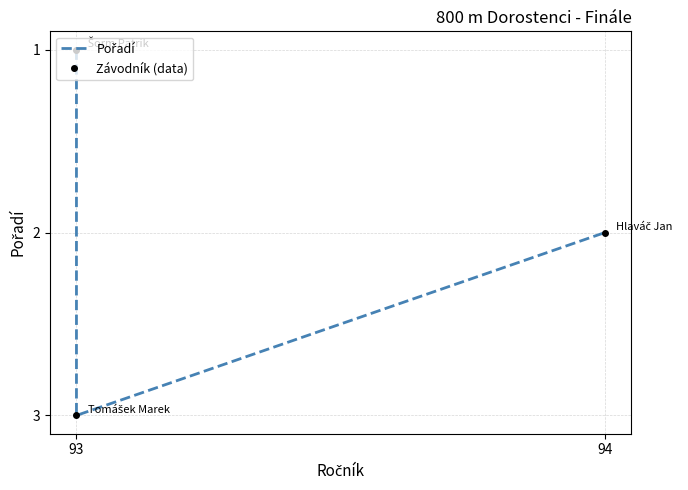

Reading right to left, extract all data points from this chart.

2	3	1